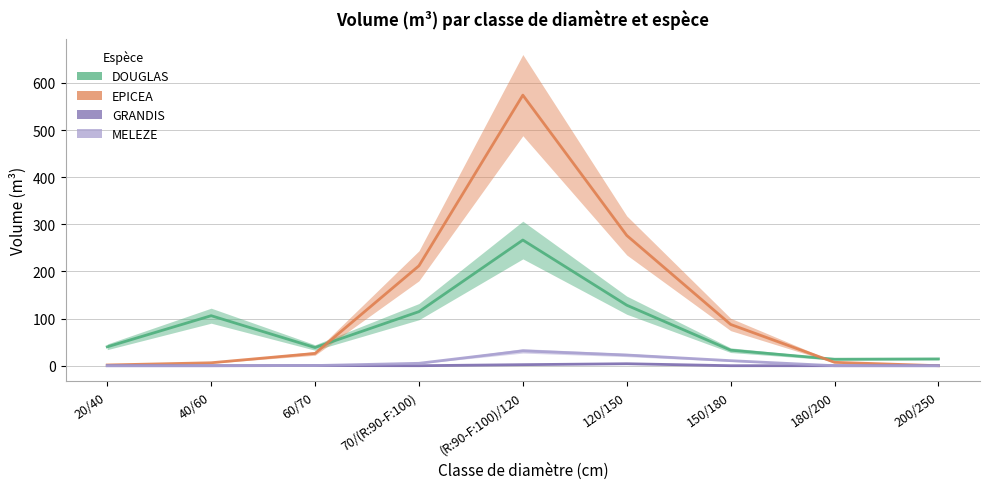

What position from the right is 180/200?

2